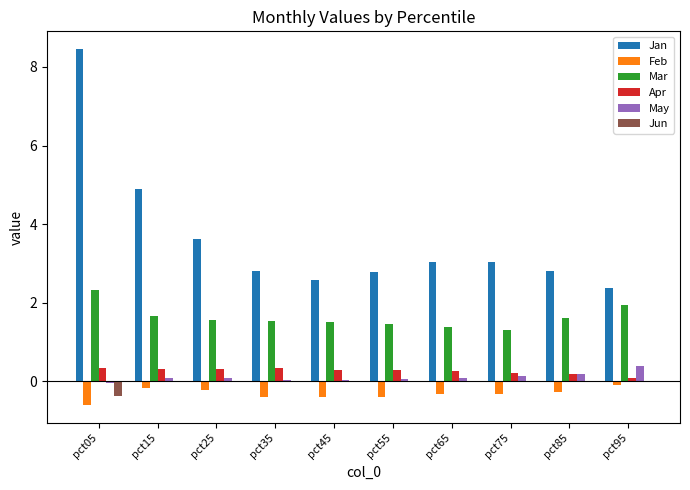

What is the sum of all Mar values?

16.3